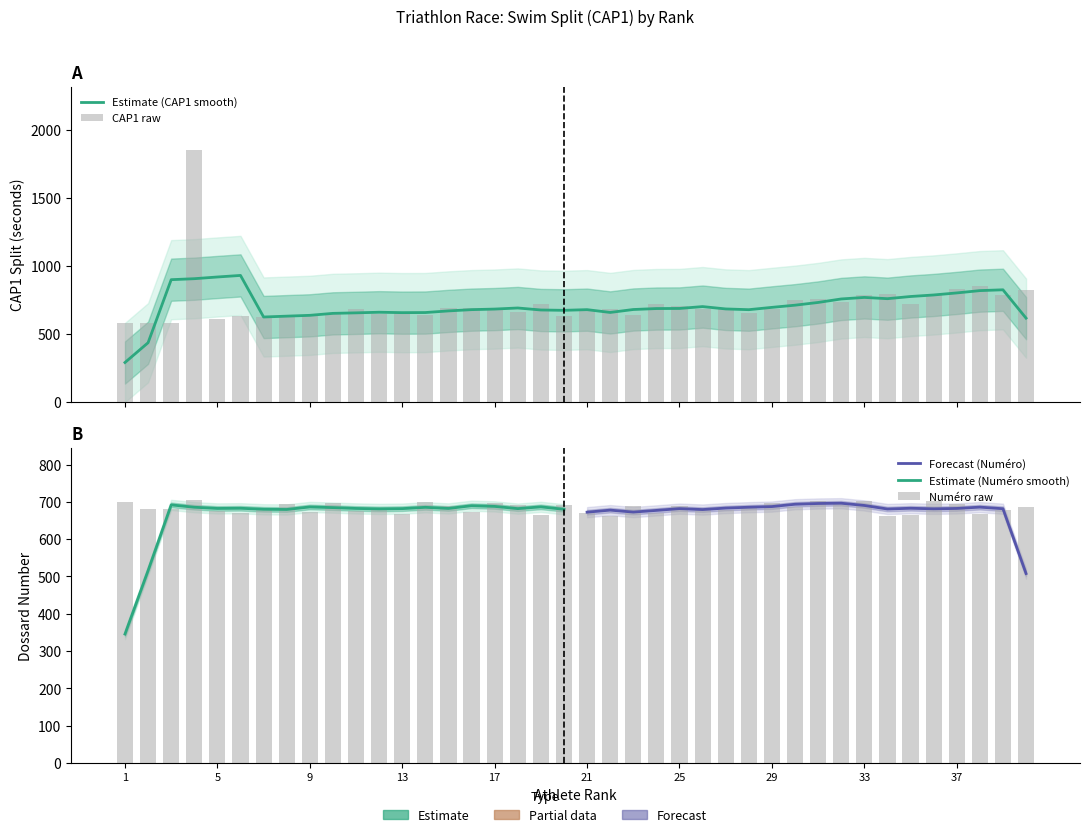

How many values in the CAP1_seconds series exceed 685?

19